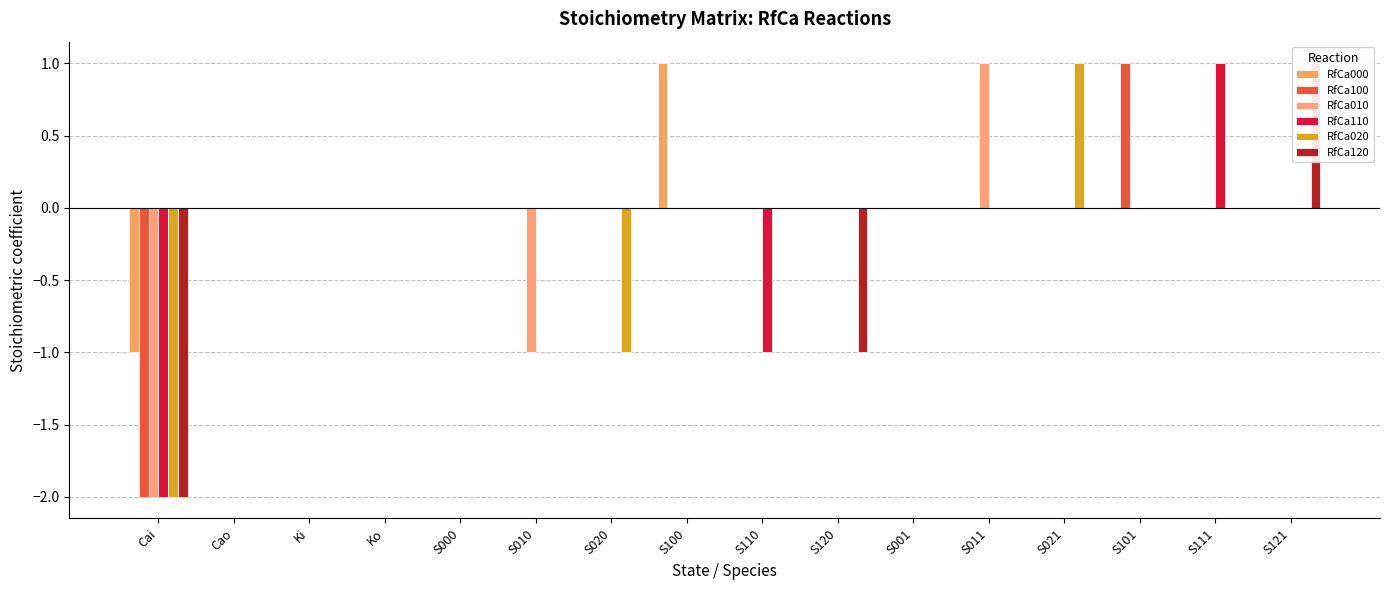

What is the label of the 10th bar from the left?

S120